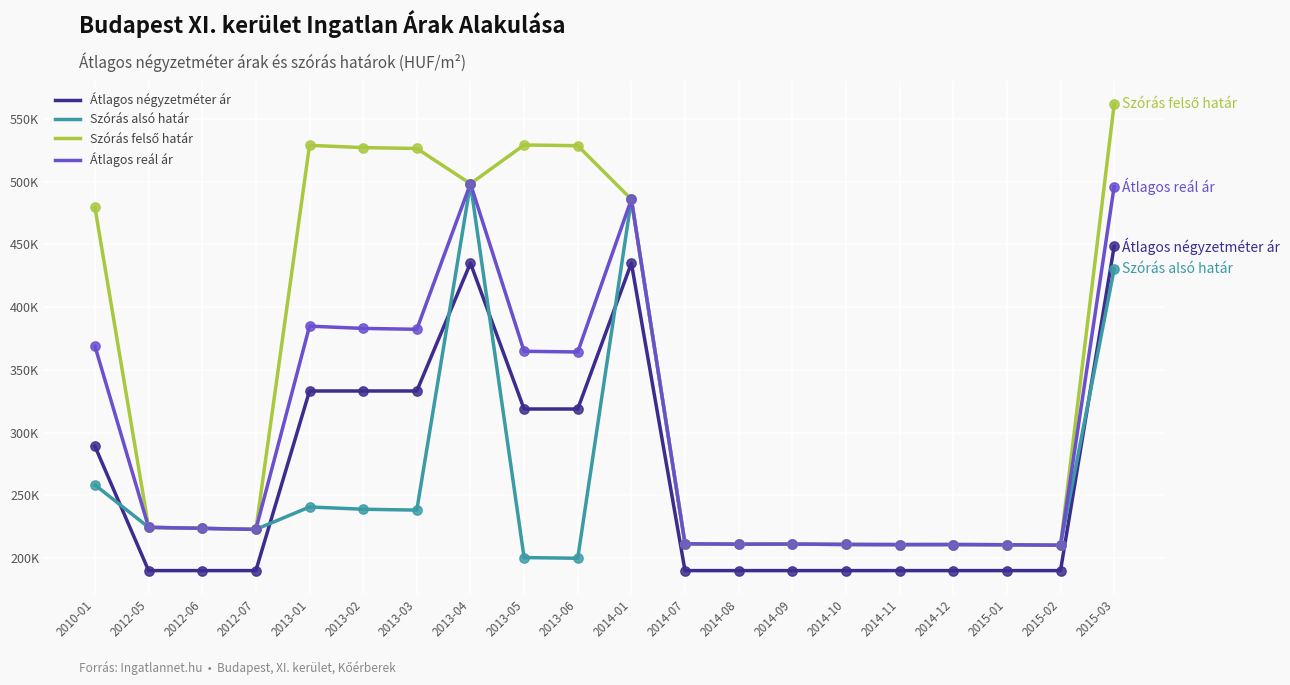

What is the total value across all series at 2013-04?

1929855